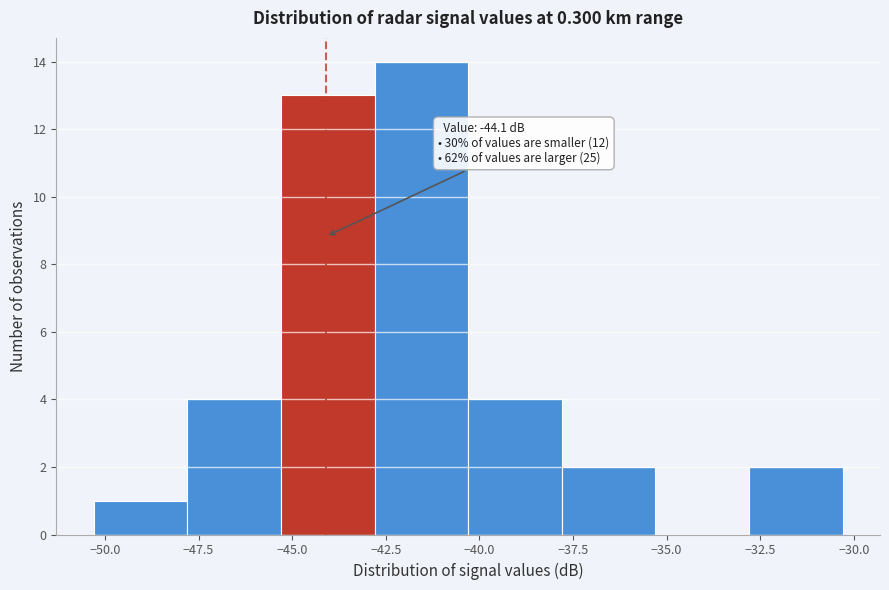

Which range on the x-axis has the tallest bar?

-42.8 to -40.3